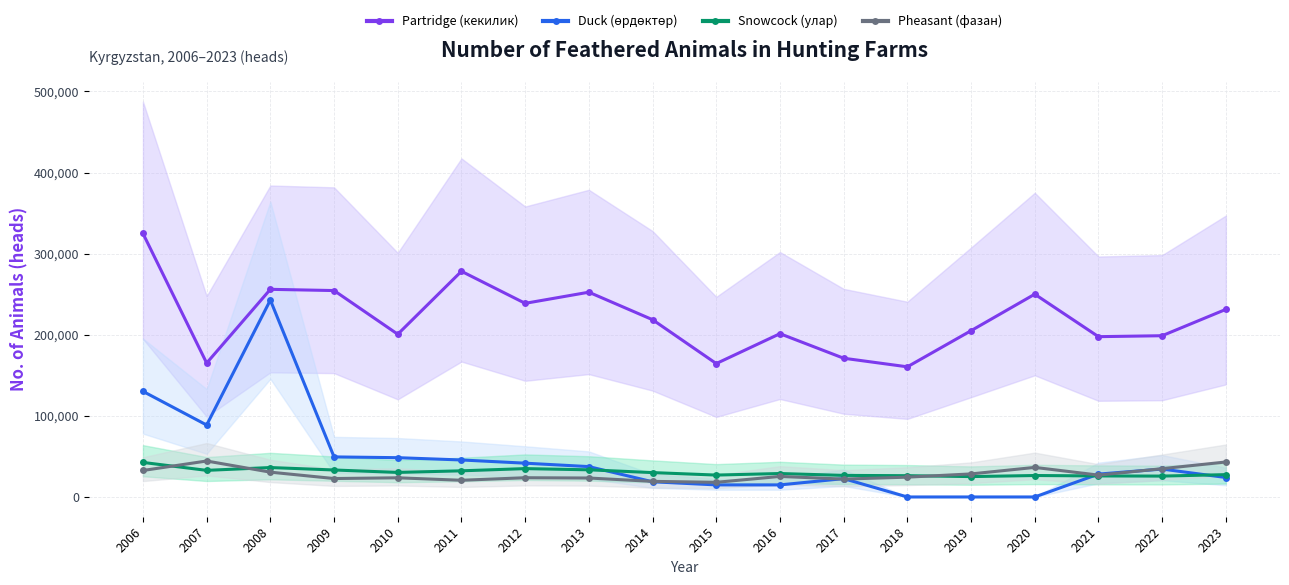

Is it true that Duck (өрдөктөр) equals -169707 at 2019?

False